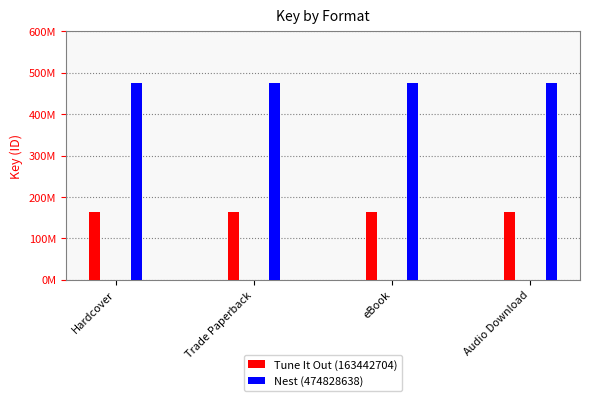

At which category is the sum across all series the highest?

Hardcover